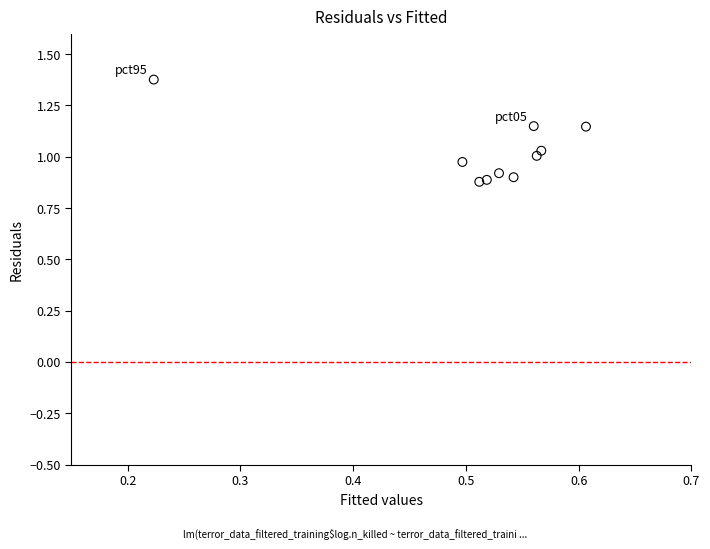

What is the range of Y values (max minus min)?

0.5